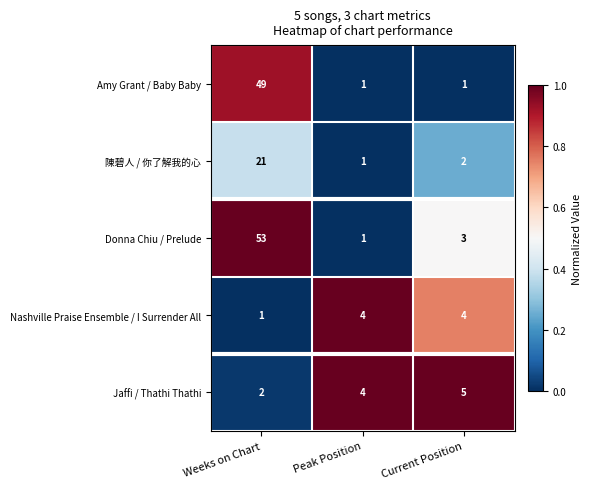

Between Peak Position and Current Position, which series saw the biggest shift?

Donna Chiu / Prelude